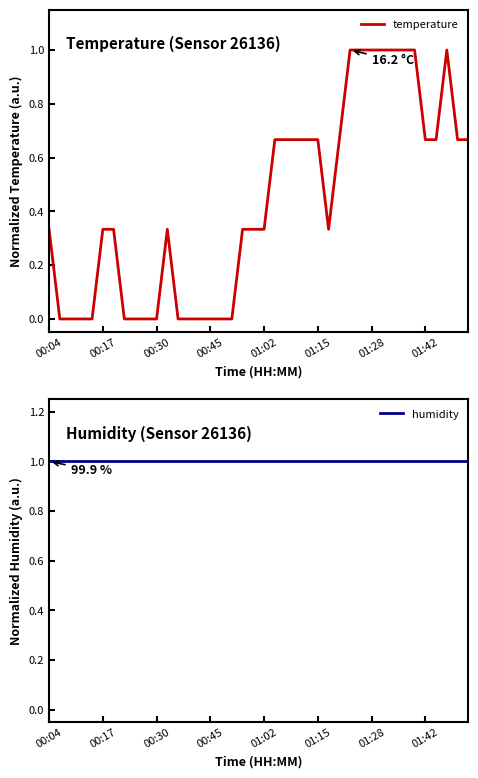

Rank the series by their average value, from highest to lowest.

humidity, temperature